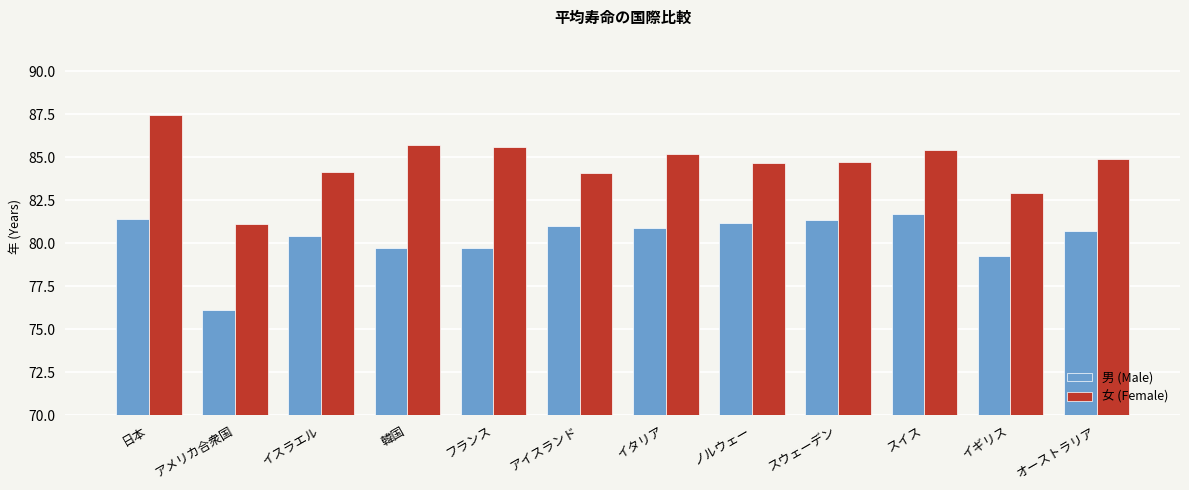

True or false: 男 (Male) has a value of 81.4 at 日本.

True